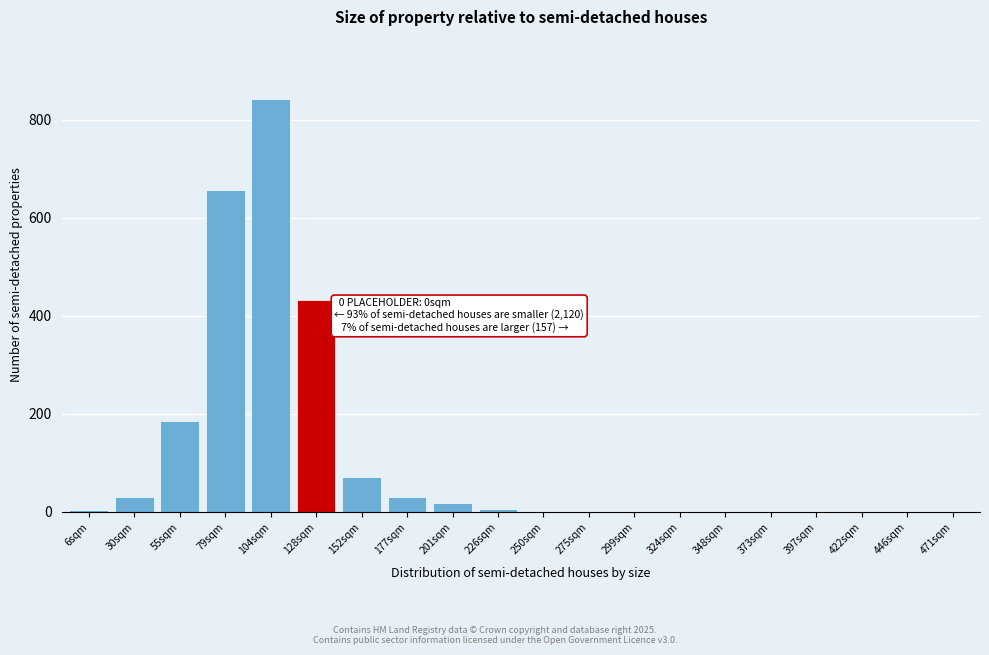

The chart shows a value of -484 at 471sqm. True or false?

False